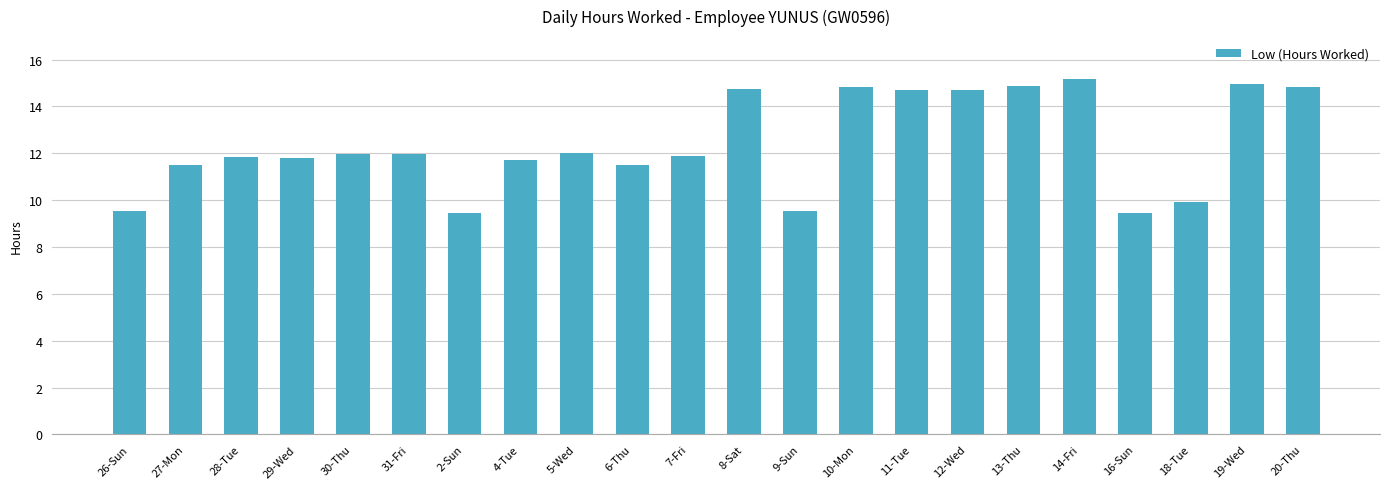

What is the change in value from 9-Sun to 19-Wed?

+5.4